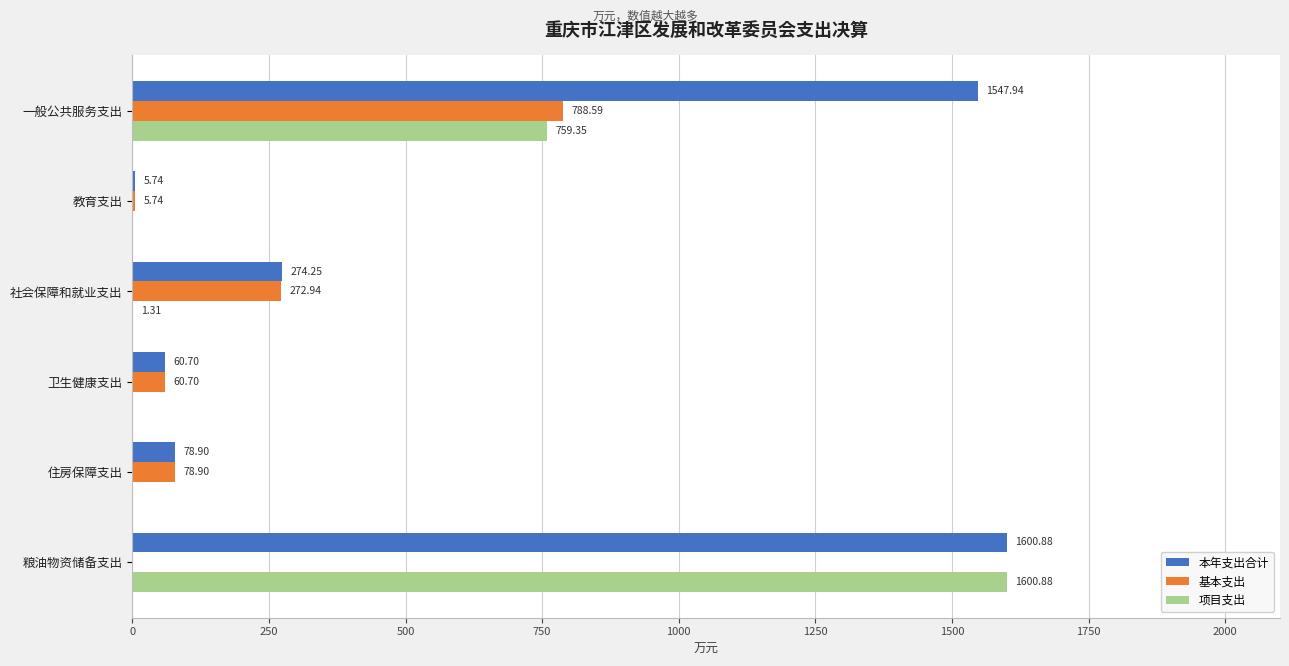

What is the sum of all 项目支出 values?

2361.5